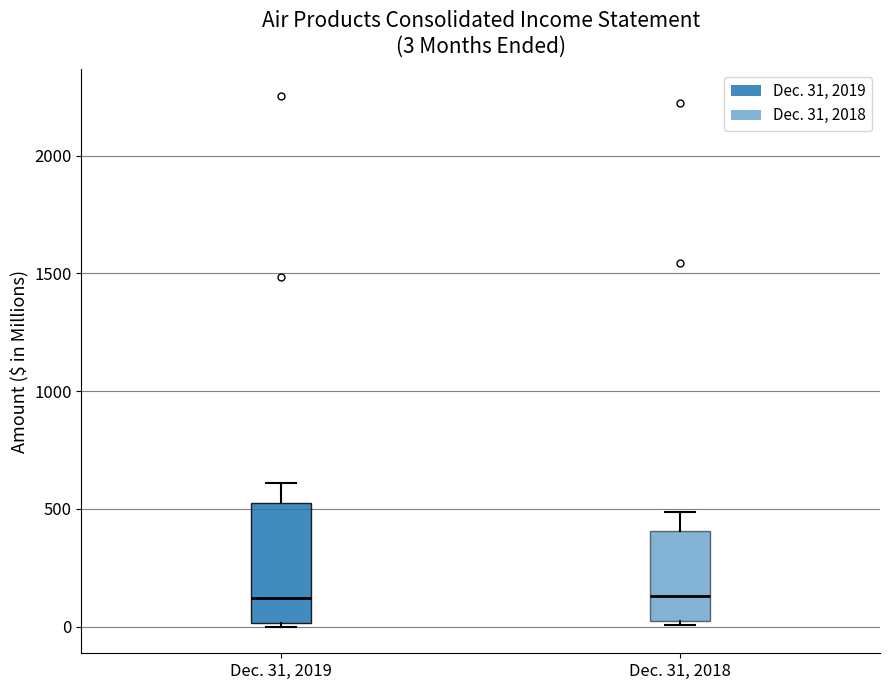

Which box is the tallest, from its lower edge to its upper edge?

Dec. 31, 2019